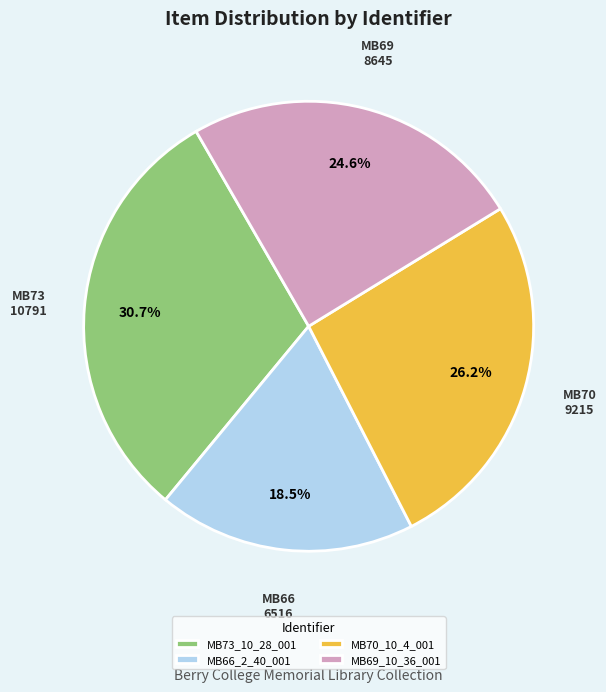

Rank the categories by value from highest to lowest.

MB73_10_28_001, MB70_10_4_001, MB69_10_36_001, MB66_2_40_001